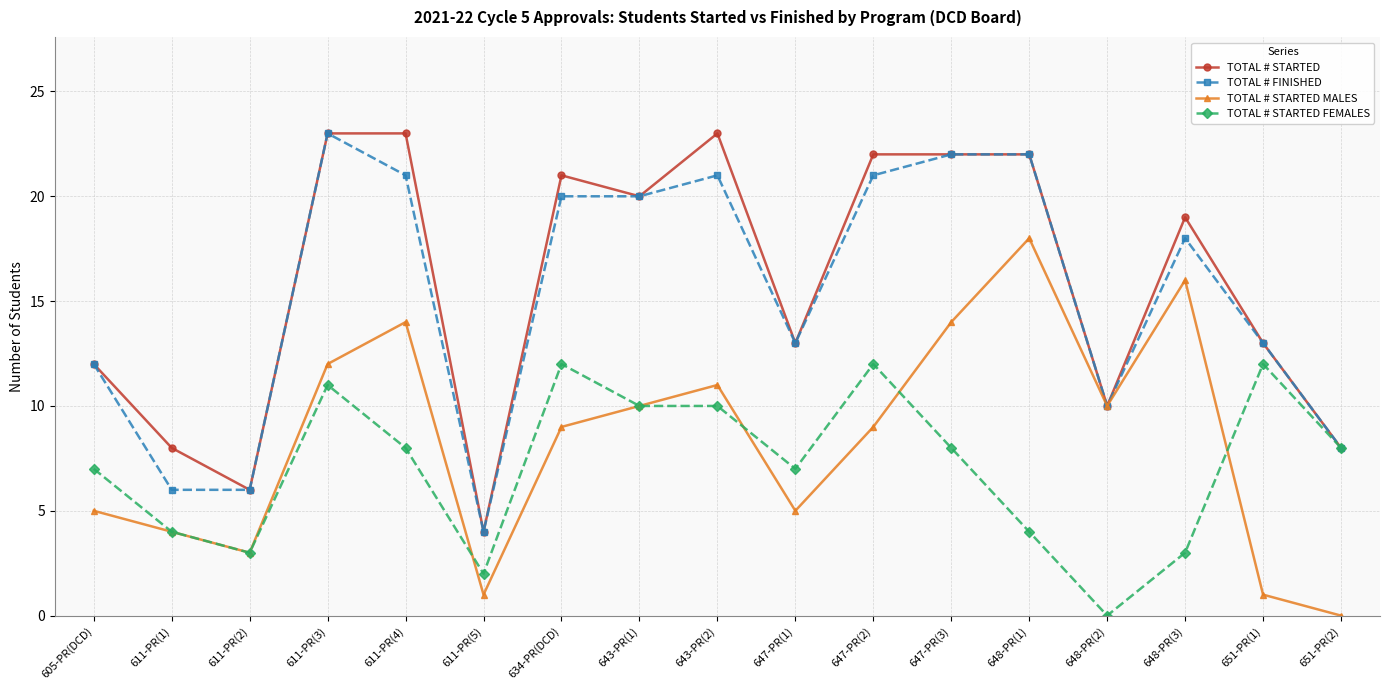

Count the number of data series in this chart.

4